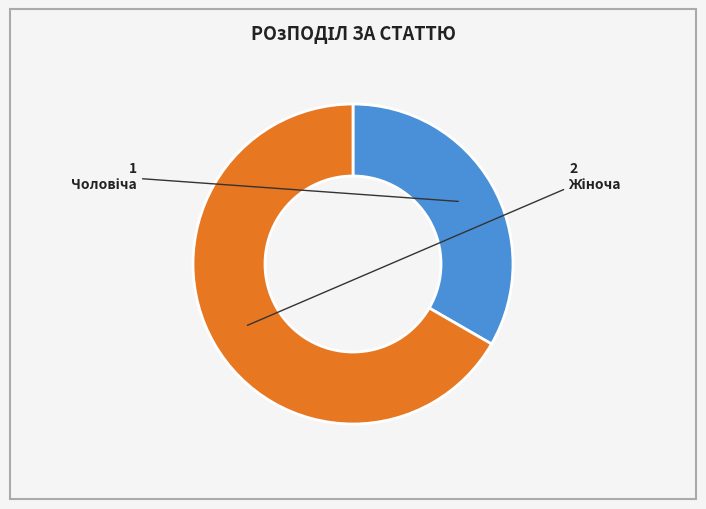

Is there any slice that represents more than half of the pie?

Yes